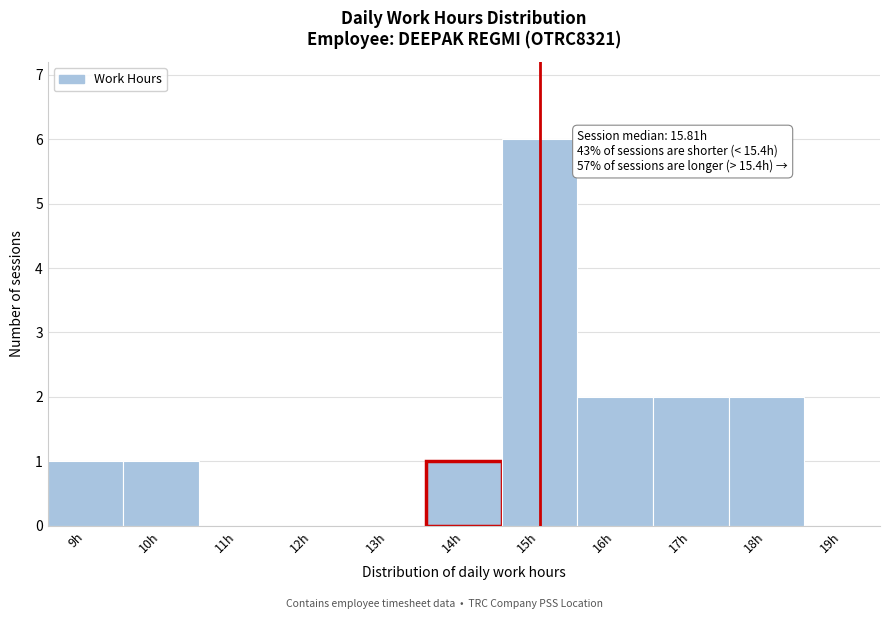

Reading left to right, list all the values displayed in this chart.

9h=1	10h=1	11h=0	12h=0	13h=0	14h=1	15h=6	16h=2	17h=2	18h=2	19h=0